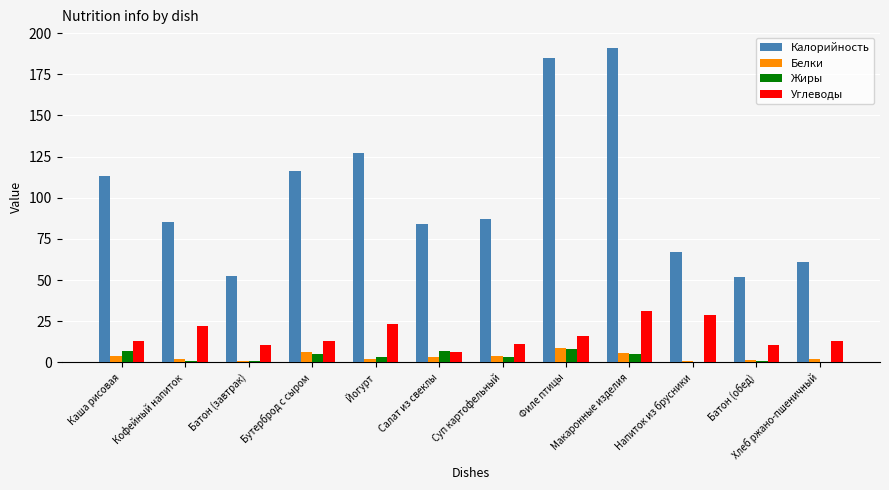

The value of Жиры at Напиток из брусники is 0.0. True or false?

True